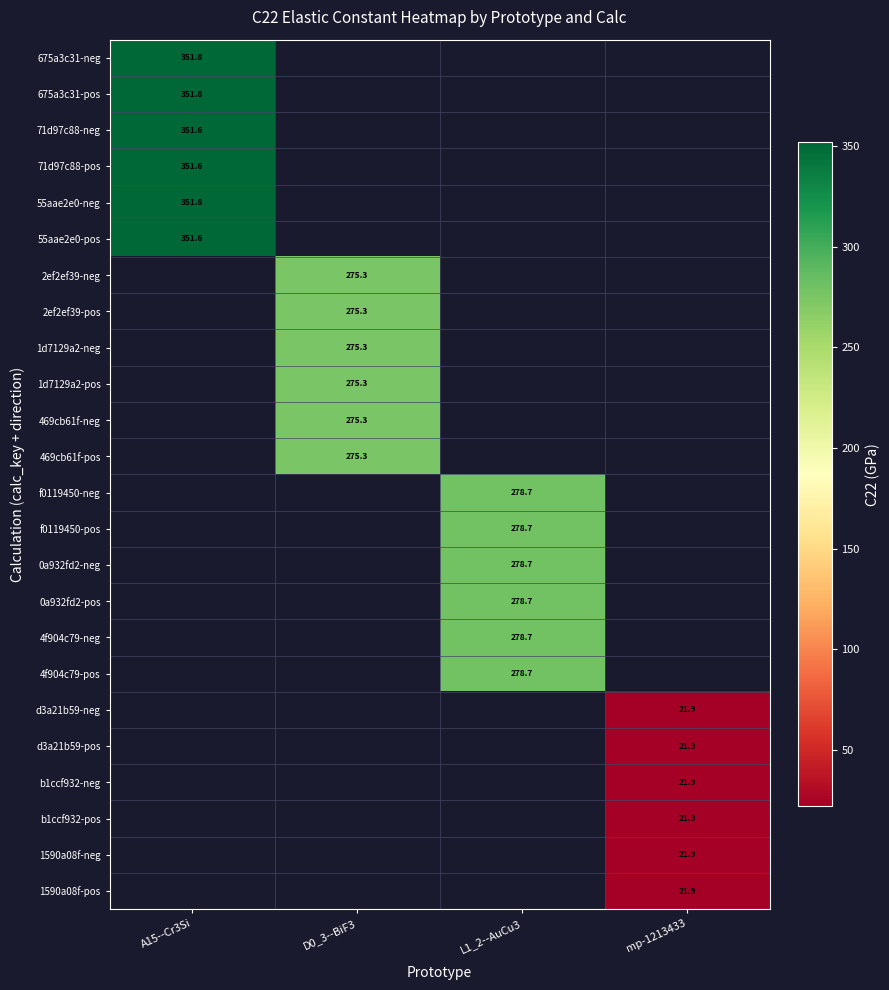

At how many categories does at least one series exceed 178?

3